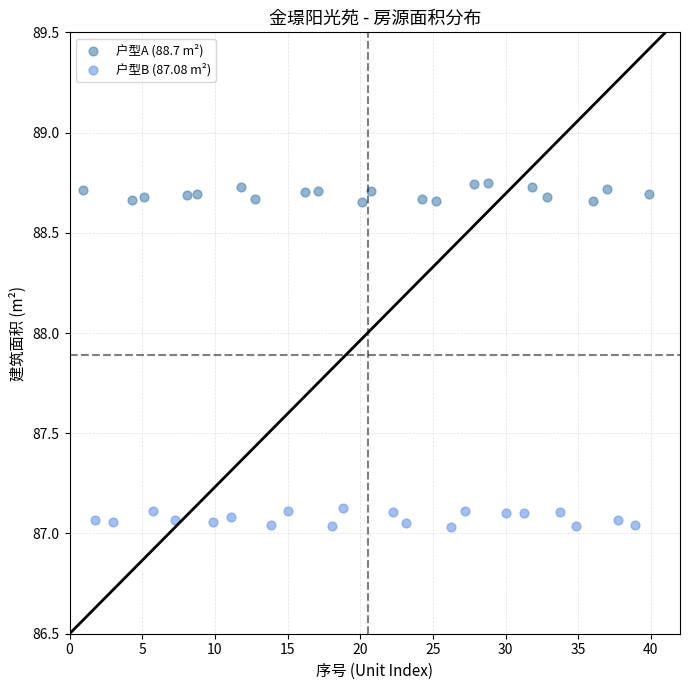

Which series contains the lowest Y value?

户型B (87.08 m²)